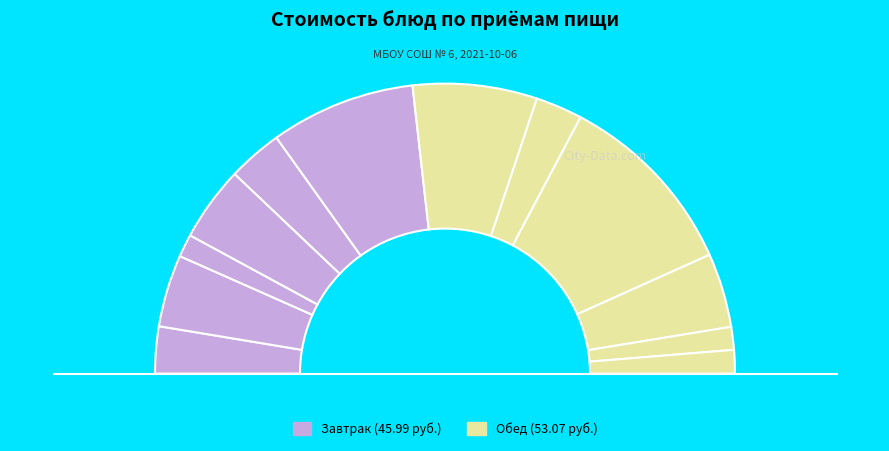

What percentage is the Обед (закуска) slice, to the nearest percent?

14%